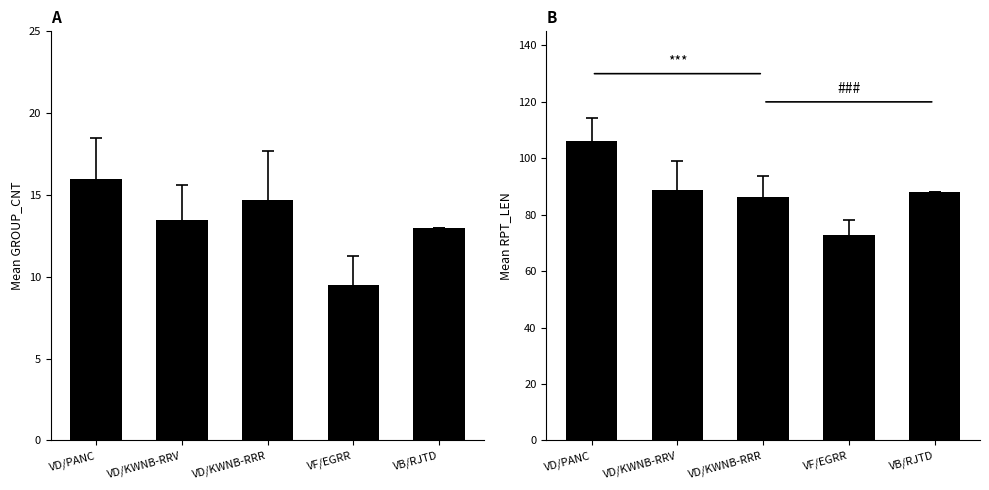

Rank the series by their average value, from highest to lowest.

RPT_LEN, GROUP_CNT